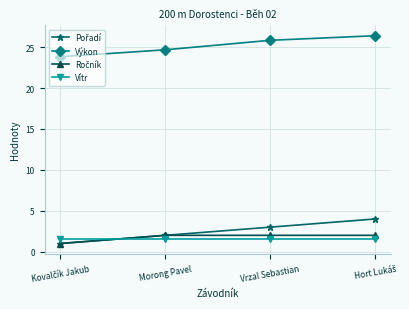

Does the chart have visible grid lines?

Yes